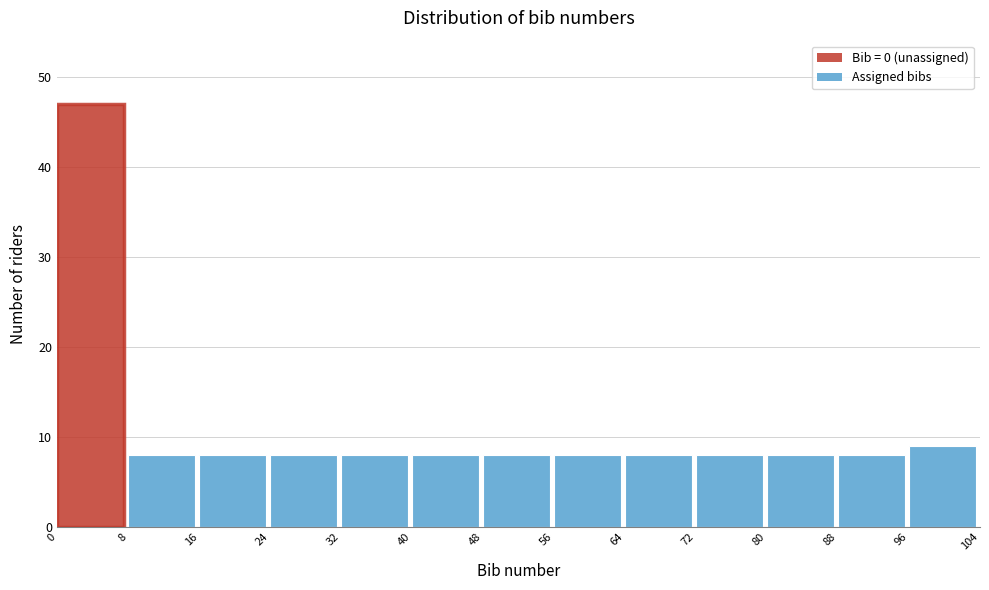

Over which range of the x-axis is the bar tallest?

0 to 8